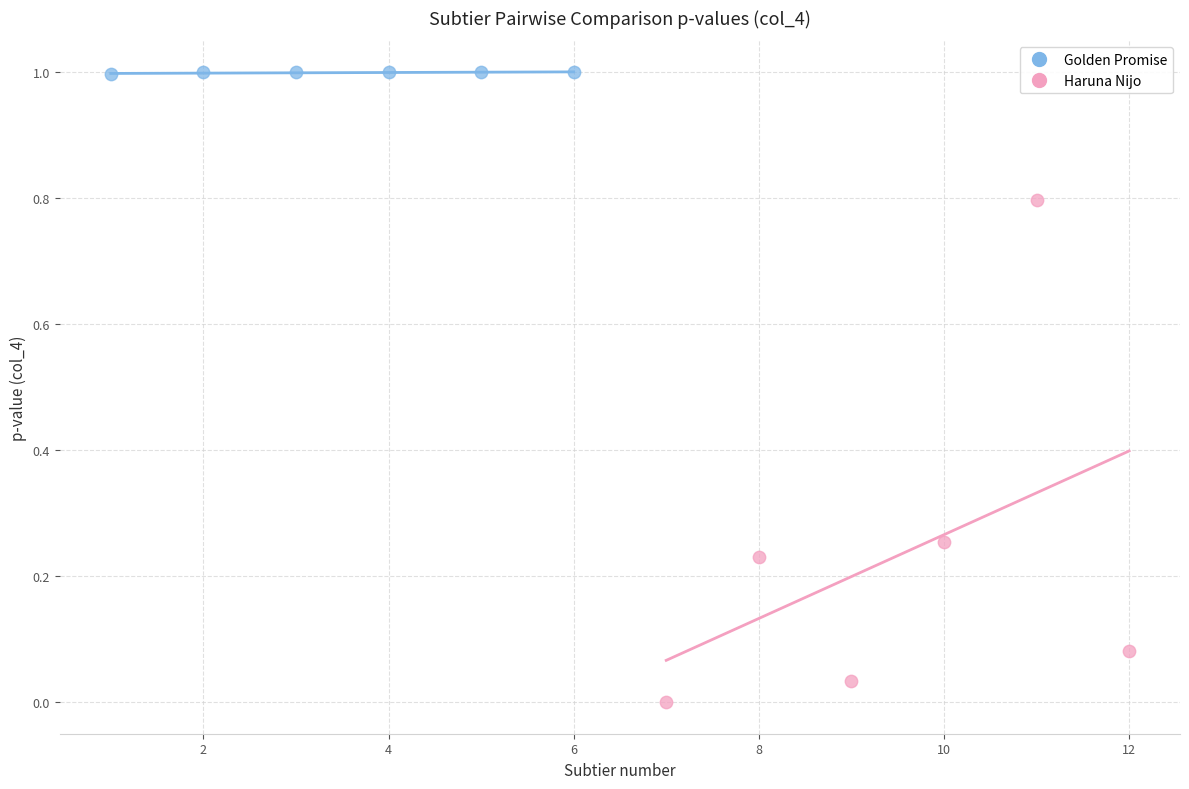

Which series has the widest spread of Y values?

Haruna Nijo